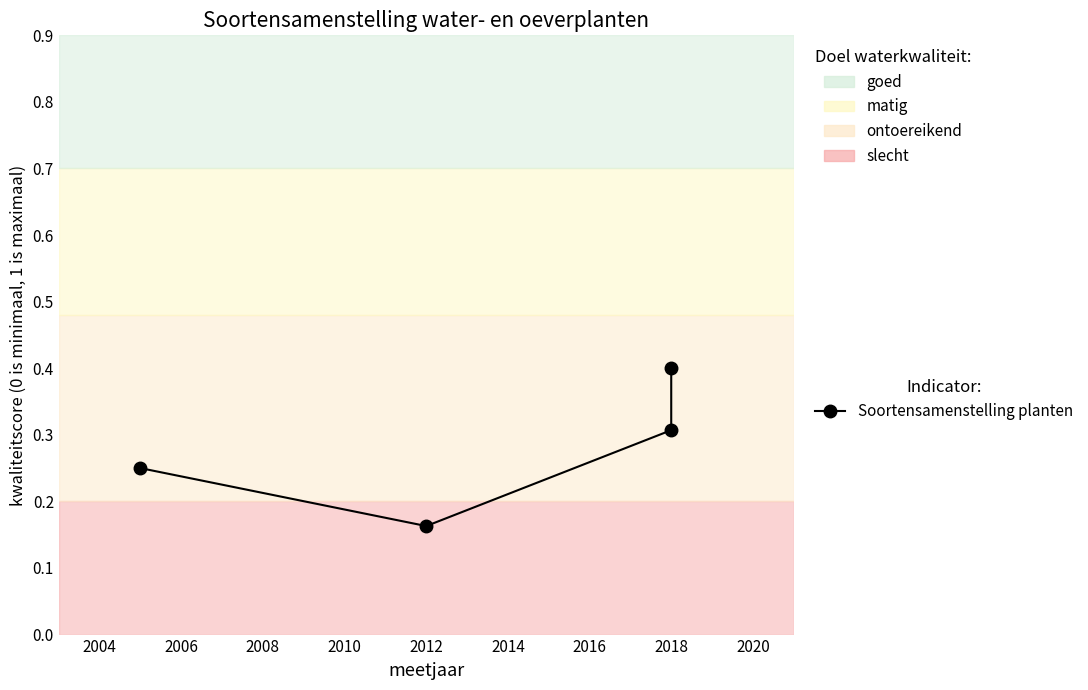

How many interior local valleys (lower than both neighbors) does the data have?

1